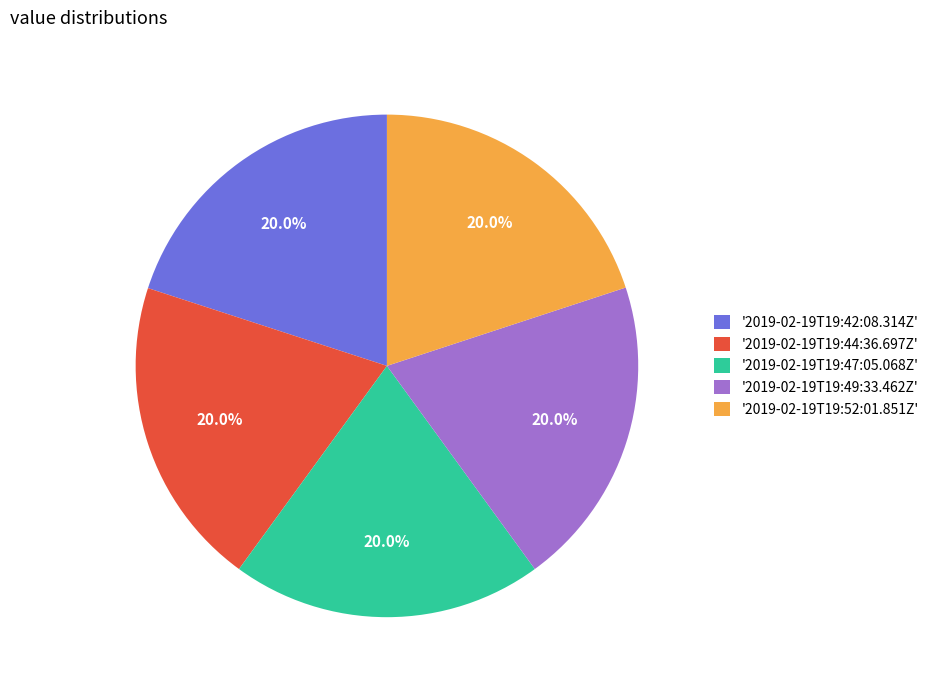

To the nearest percent, what is the average slice percentage?

20%